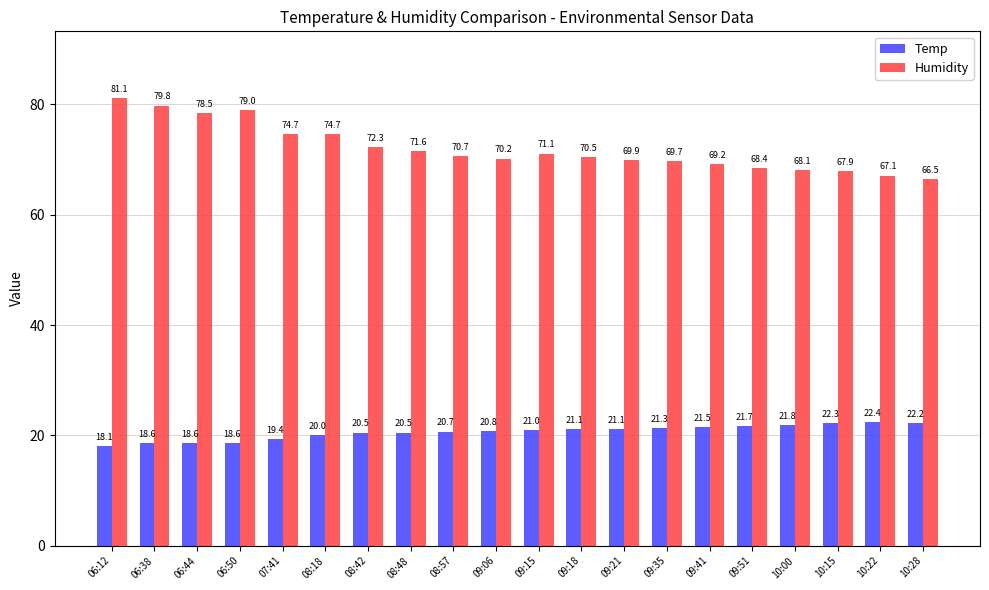

Is it true that Humidity equals 116.4 at 09:18?

False